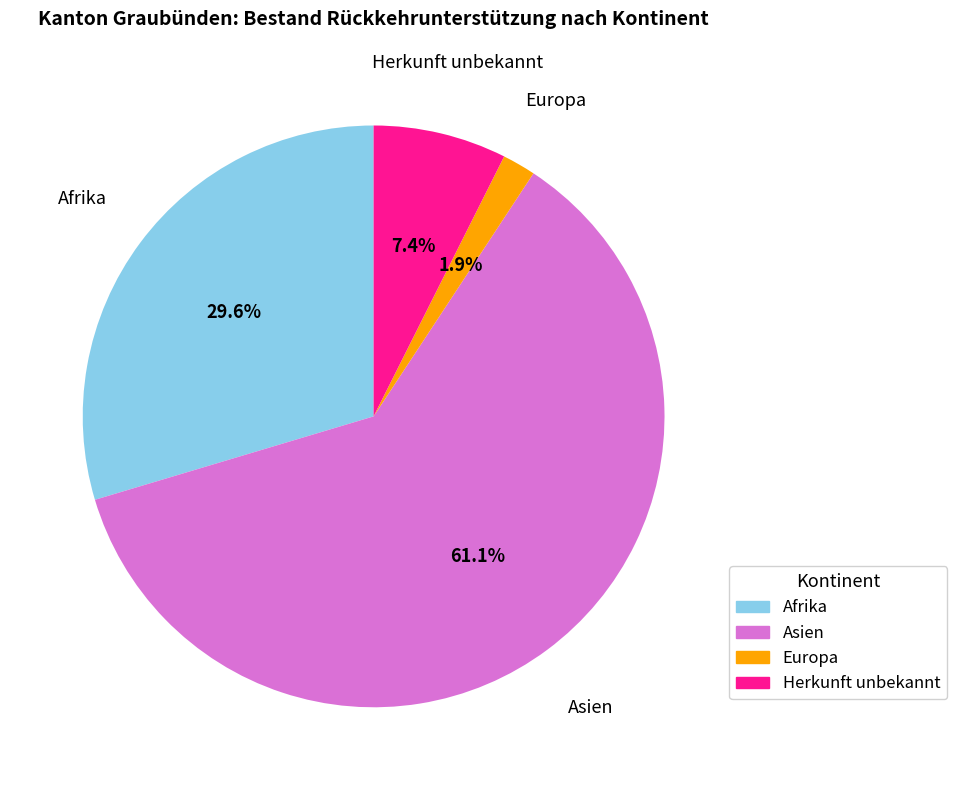

What percentage is the Herkunft unbekannt slice, to the nearest percent?

7%